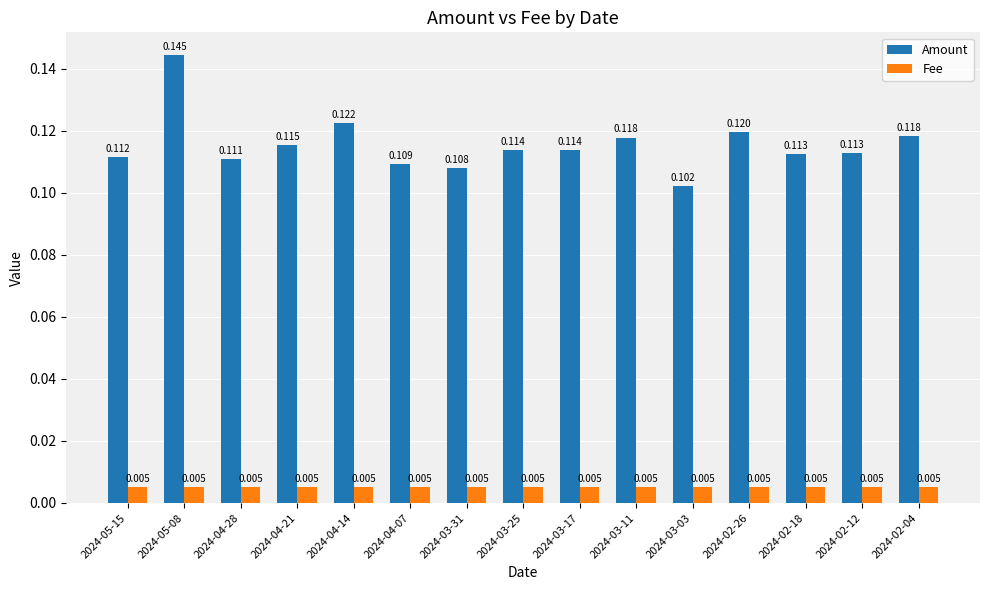

List the series in order of their peak value, highest first.

Amount, Fee